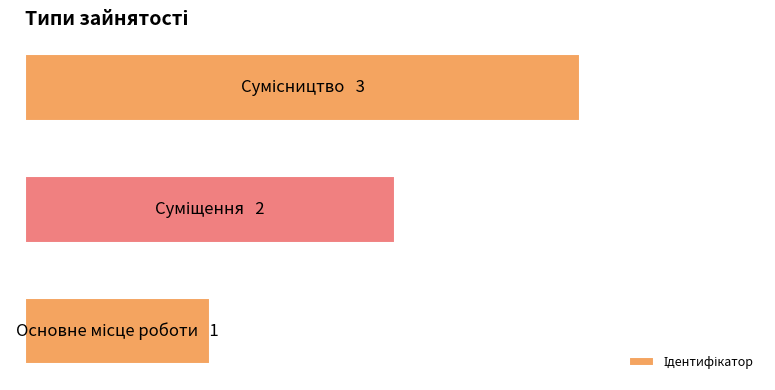

Are the bars horizontal?

Yes